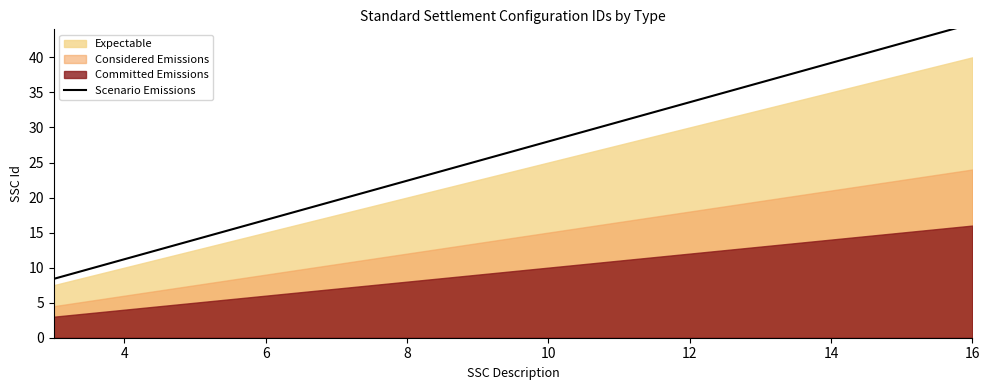

What is the difference between the second highest and second lowest values?

30.8